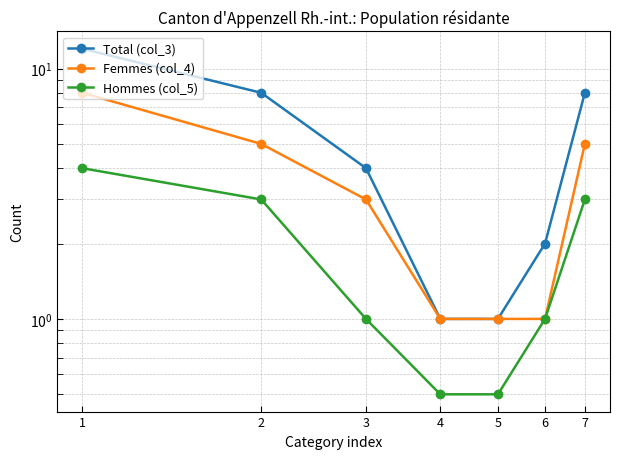

True or false: Total (col_3) has more than 1 points higher than both neighbors.

False